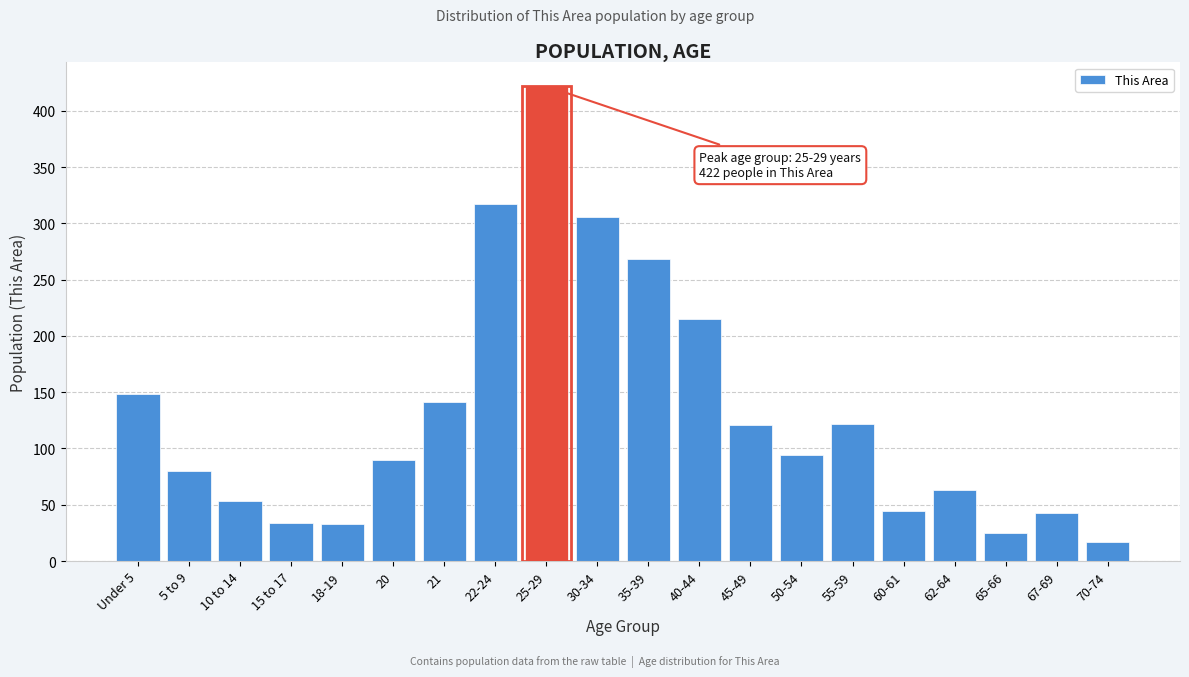

What is the value of the 1st bar from the left?

148